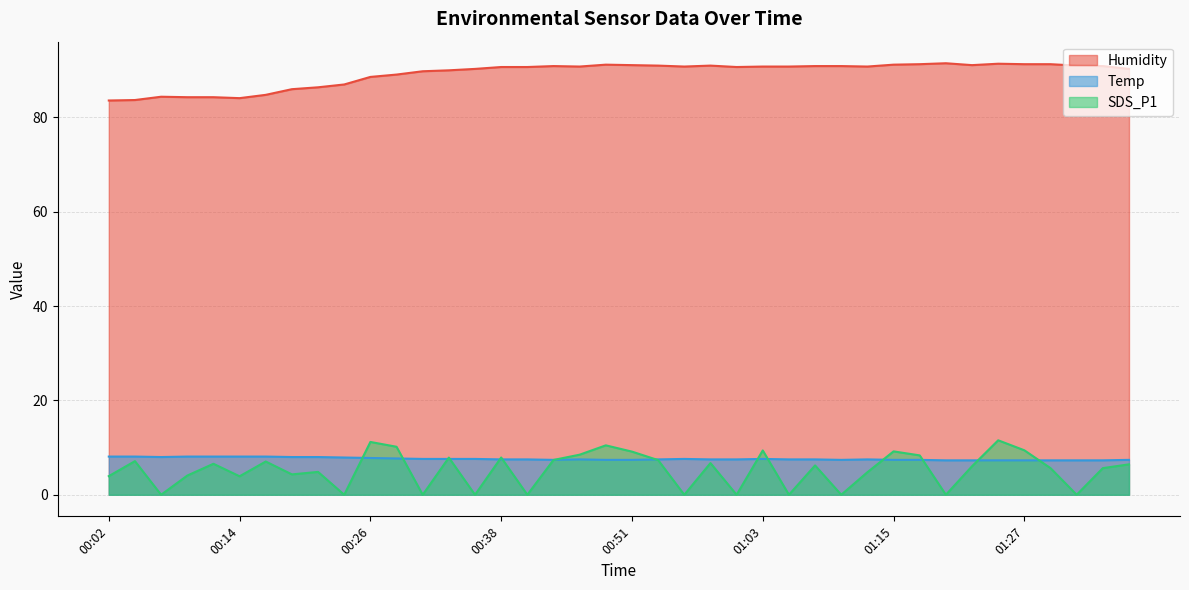

Rank the series by their maximum value, from highest to lowest.

Humidity, SDS_P1, Temp